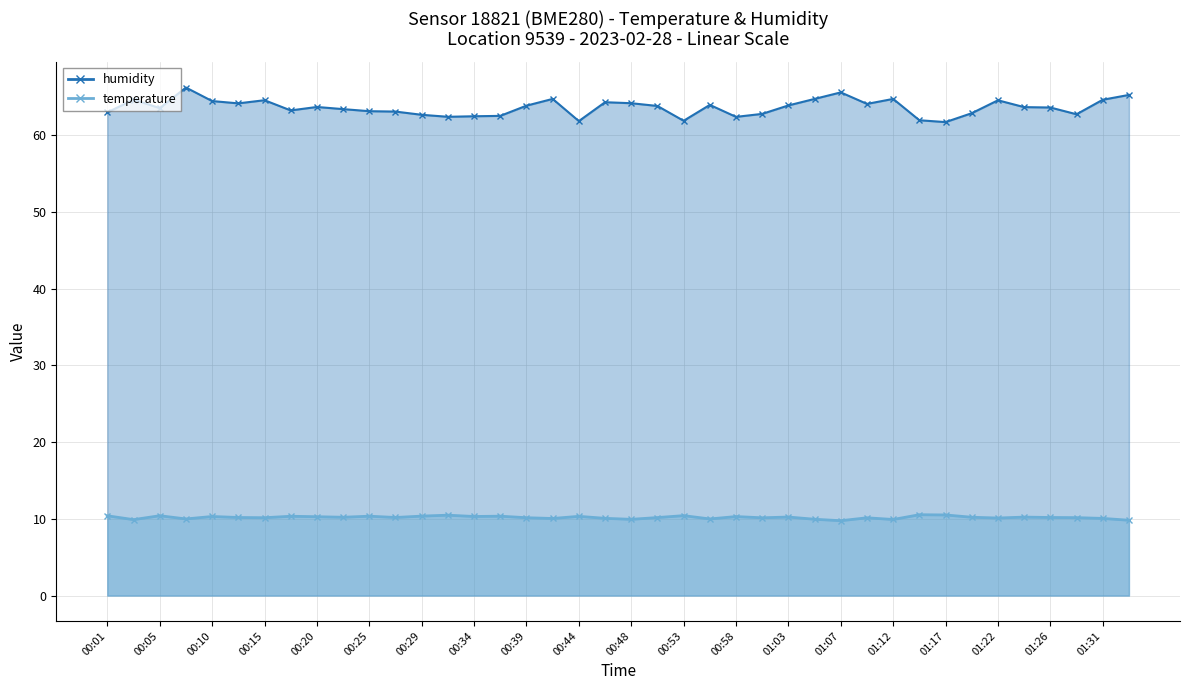

What value does the humidity series have at 00:48?

64.2